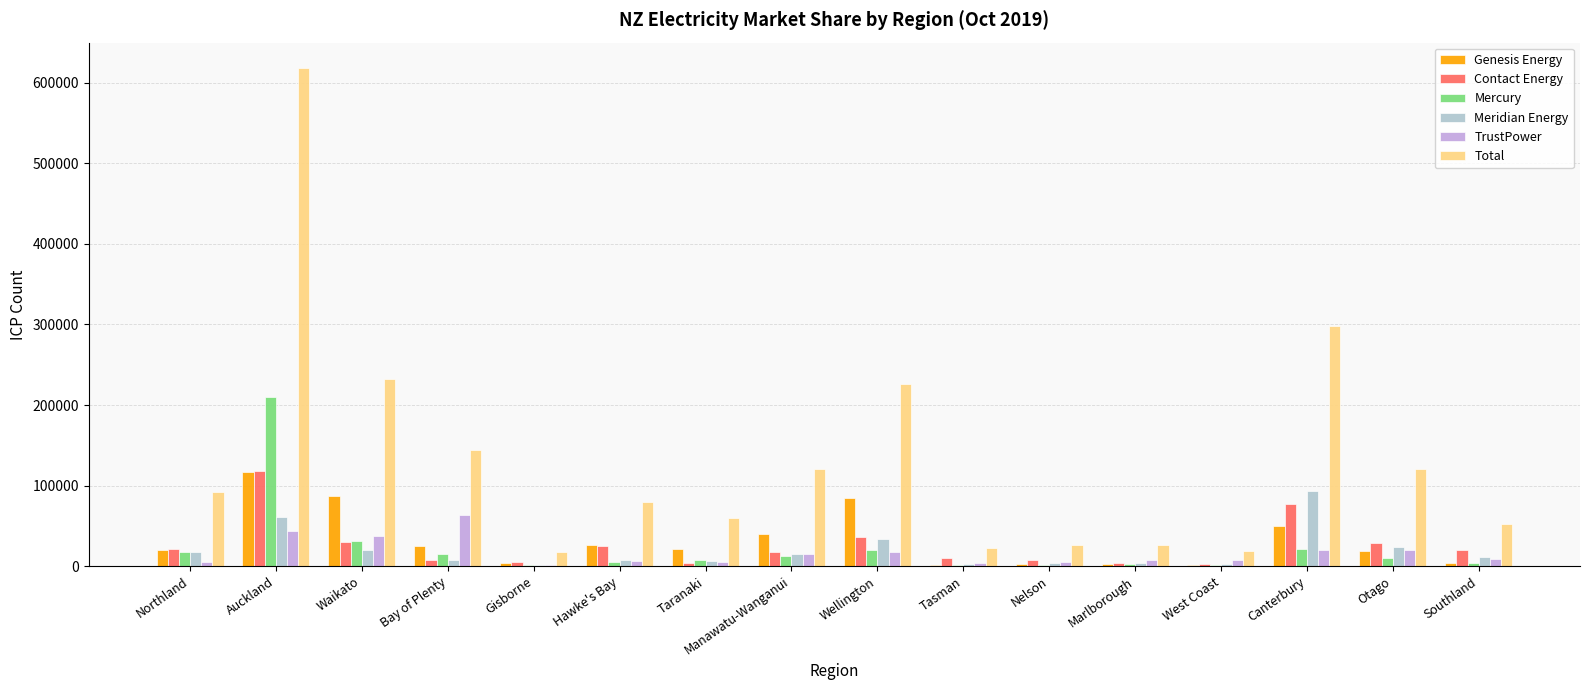

The value of Contact Energy at Wellington is 35797. True or false?

True